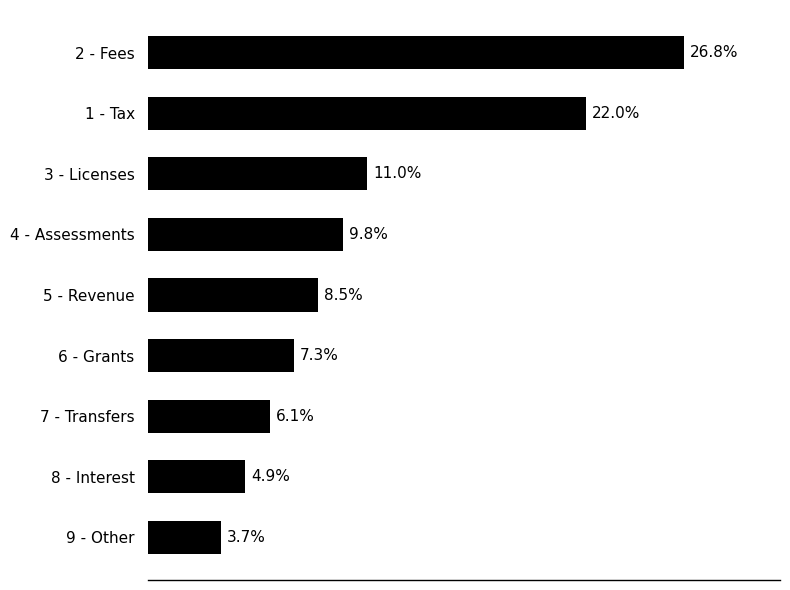

Between 6 - Grants and 7 - Transfers, which is larger?

6 - Grants